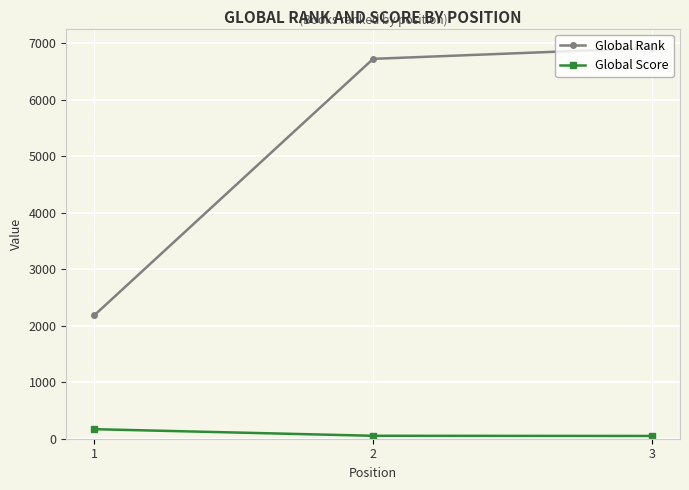

How many lines are shown in the chart?

2